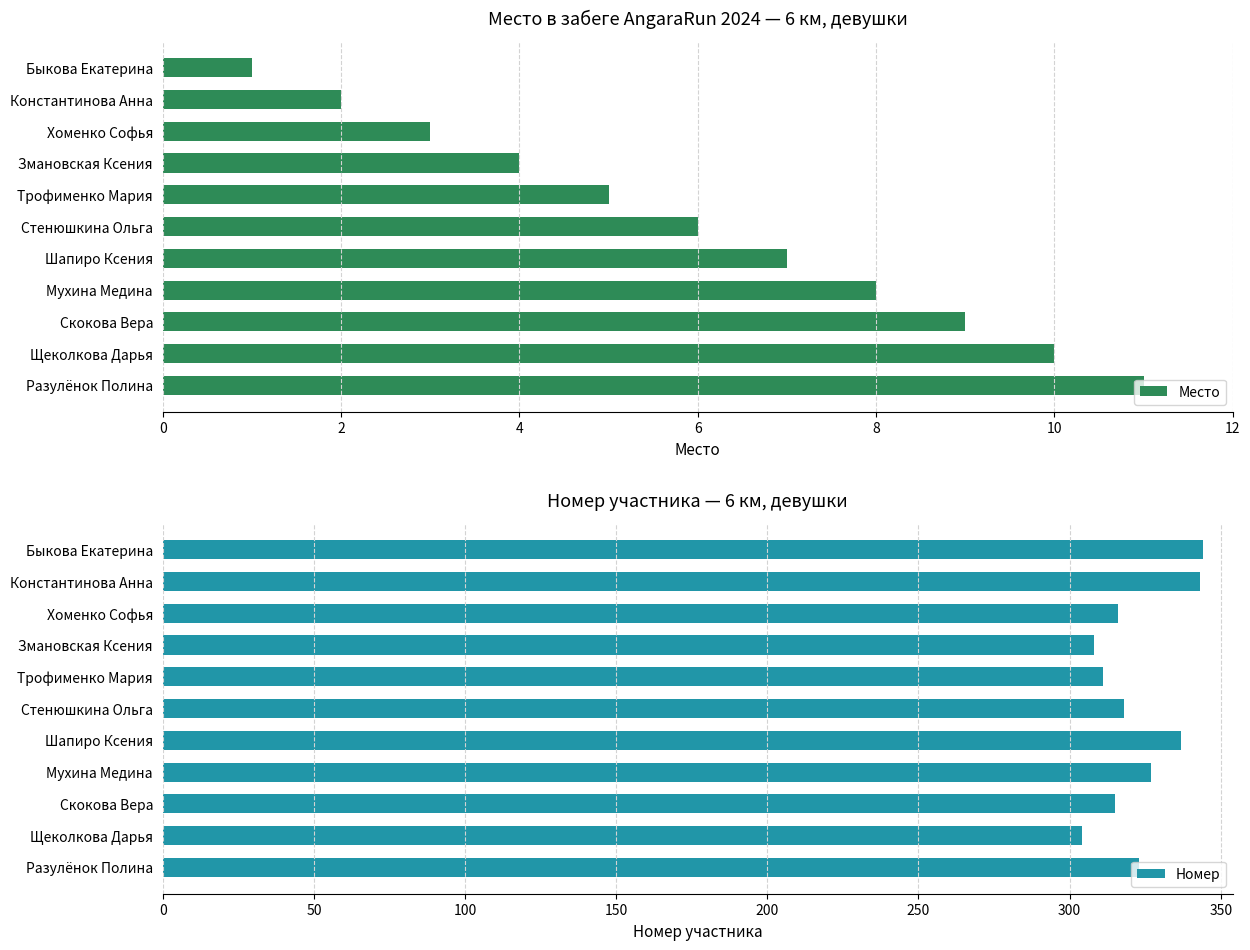

What is the sum of all Место values?

66